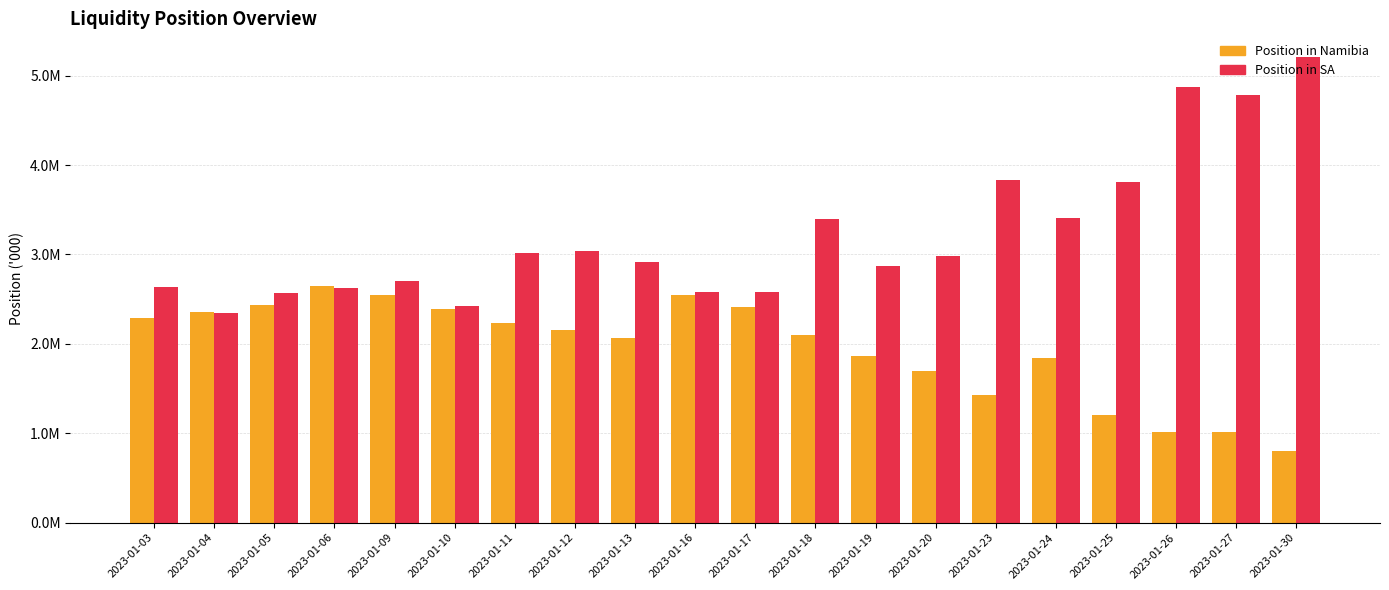

At which category does the chart reach its peak across all series?

2023-01-30